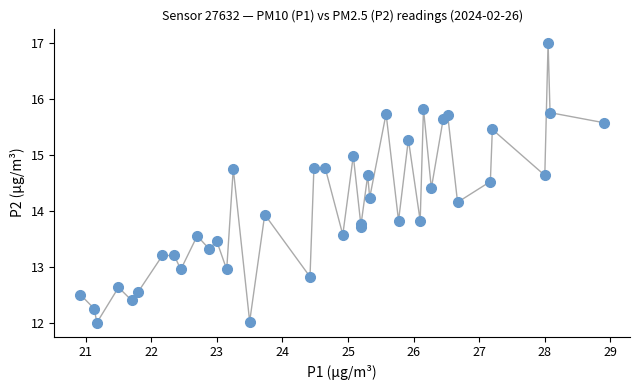

What is the range of X values (max minus min)?

8.0